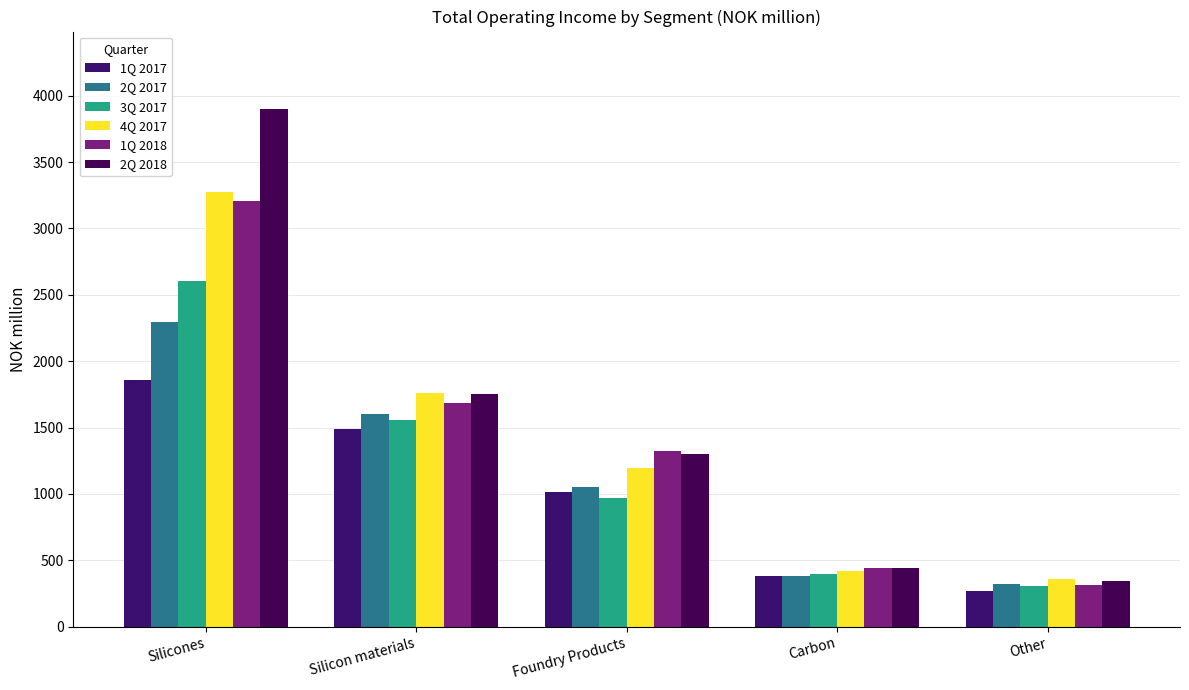

Where does the 2Q 2018 series first go above 1304?

Silicones